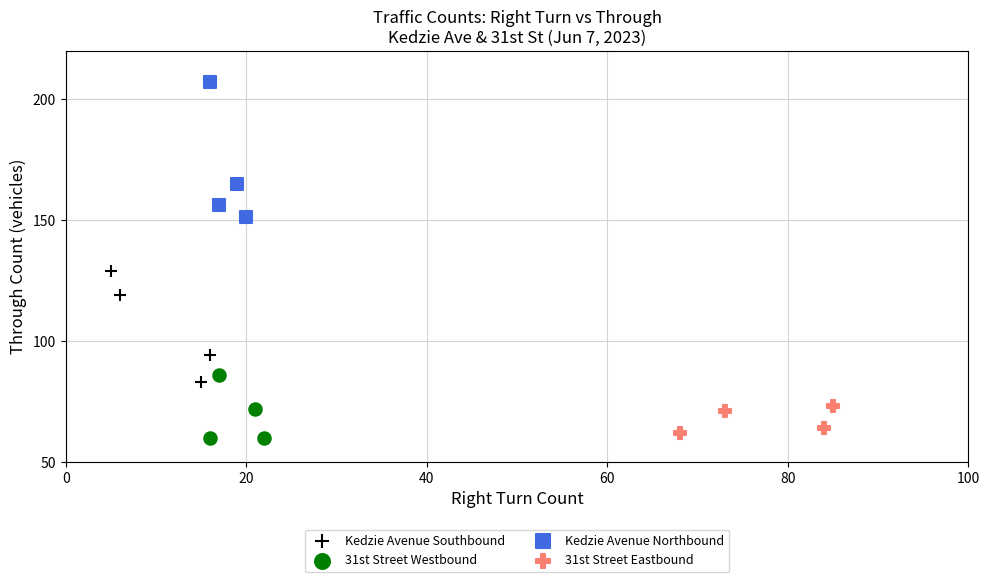

Which series has the widest spread of Y values?

Kedzie Avenue Northbound